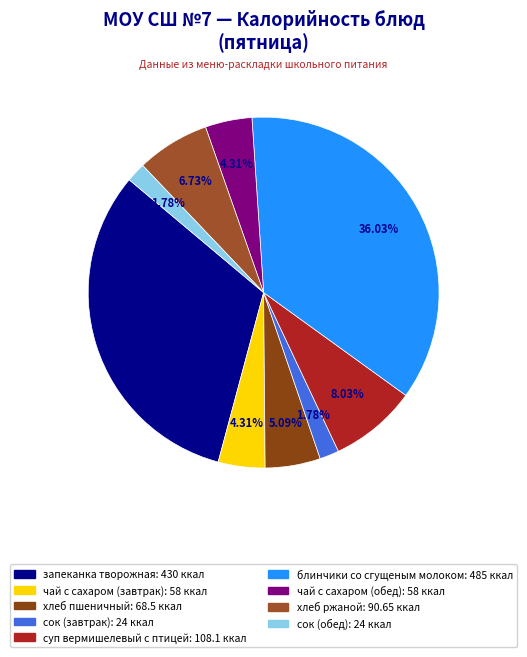

Is блинчики со сгущеным молоком the majority of the pie?

No